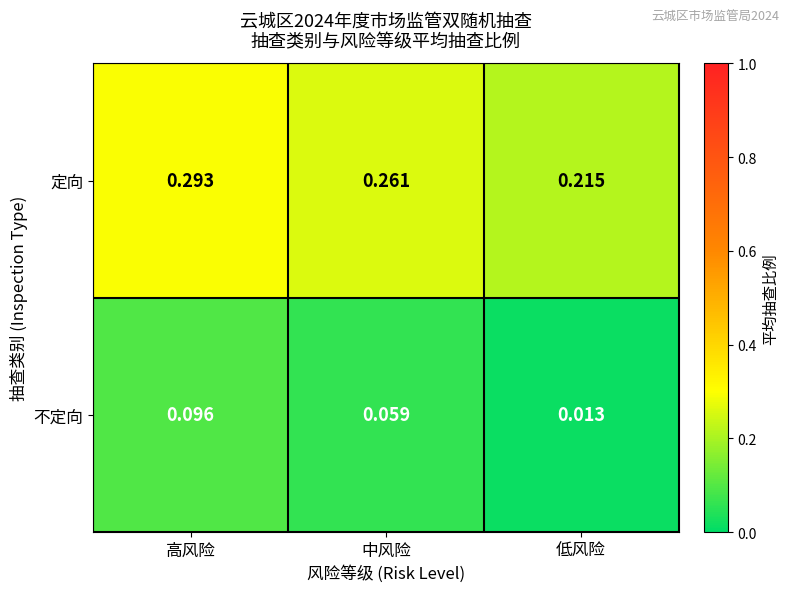

List the series in order of their overall mean, lowest first.

不定向, 定向